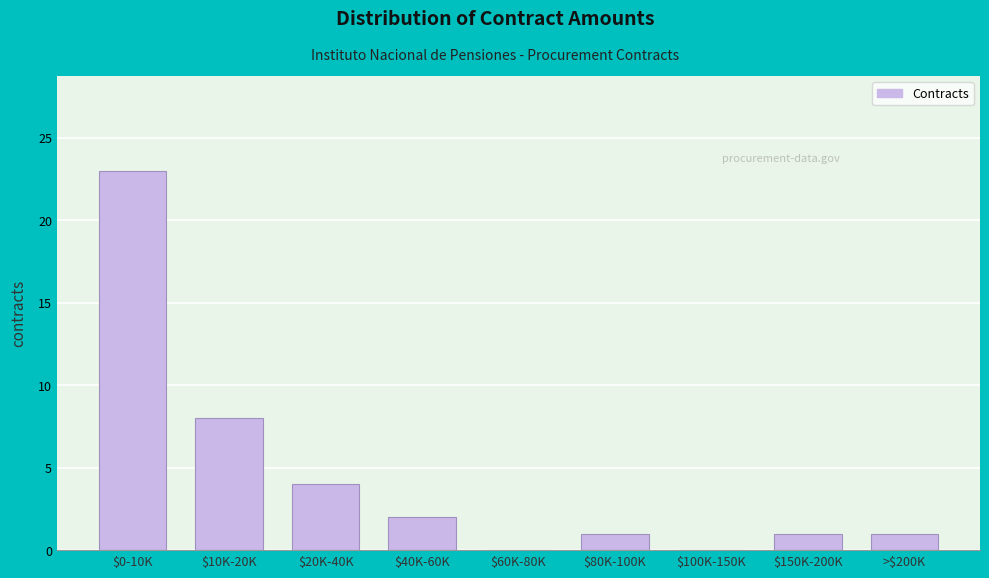

Is it true that the value at $0-10K is 37?

False